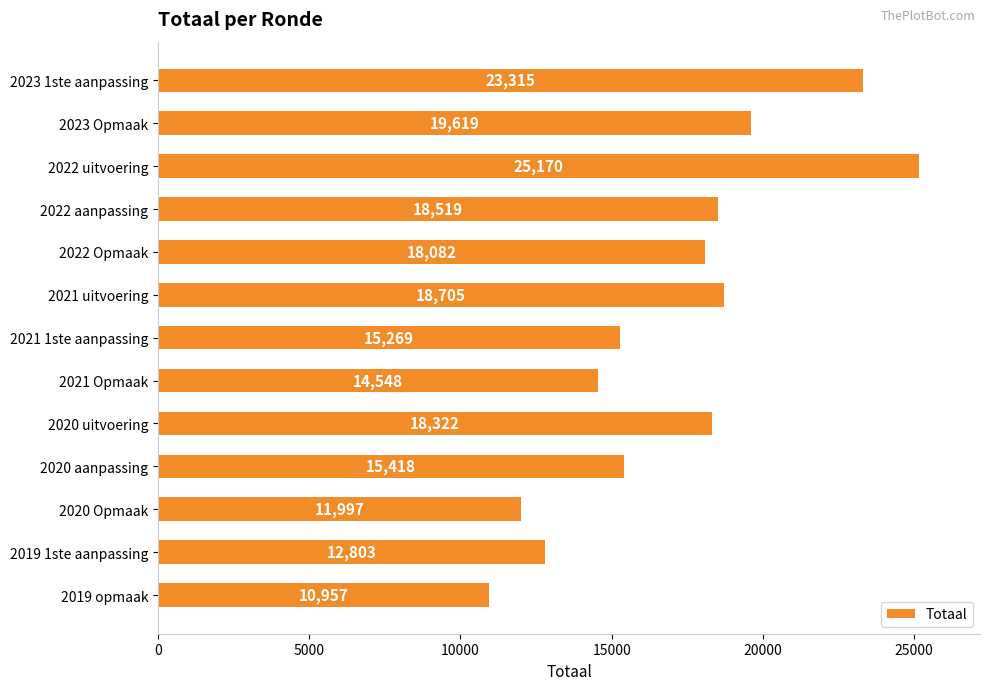

What is the value of the 3rd bar from the top?

25170